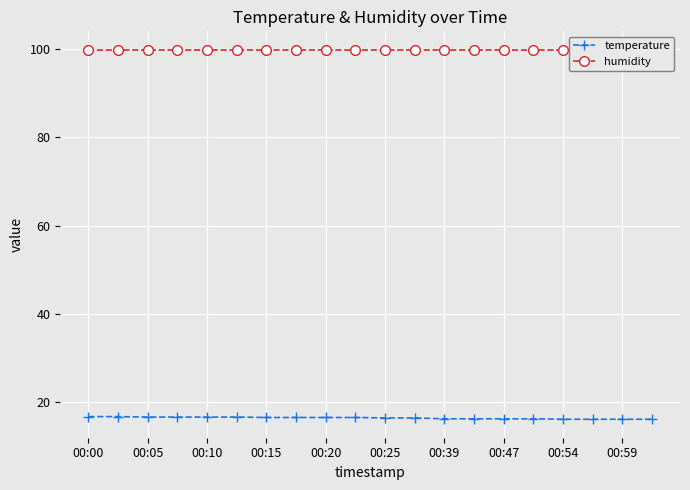

Reading left to right, what are all the values shown in this chart?

temperature: 16.6	16.6	16.5	16.5	16.5	16.5	16.4	16.4	16.4	16.4	16.3	16.3	16.1	16.1	16.1	16.1	16.0	16.0	16.0	16.0
humidity: 99.9	99.9	99.9	99.9	99.9	99.9	99.9	99.9	99.9	99.9	99.9	99.9	99.9	99.9	99.9	99.9	99.9	99.9	99.9	99.9